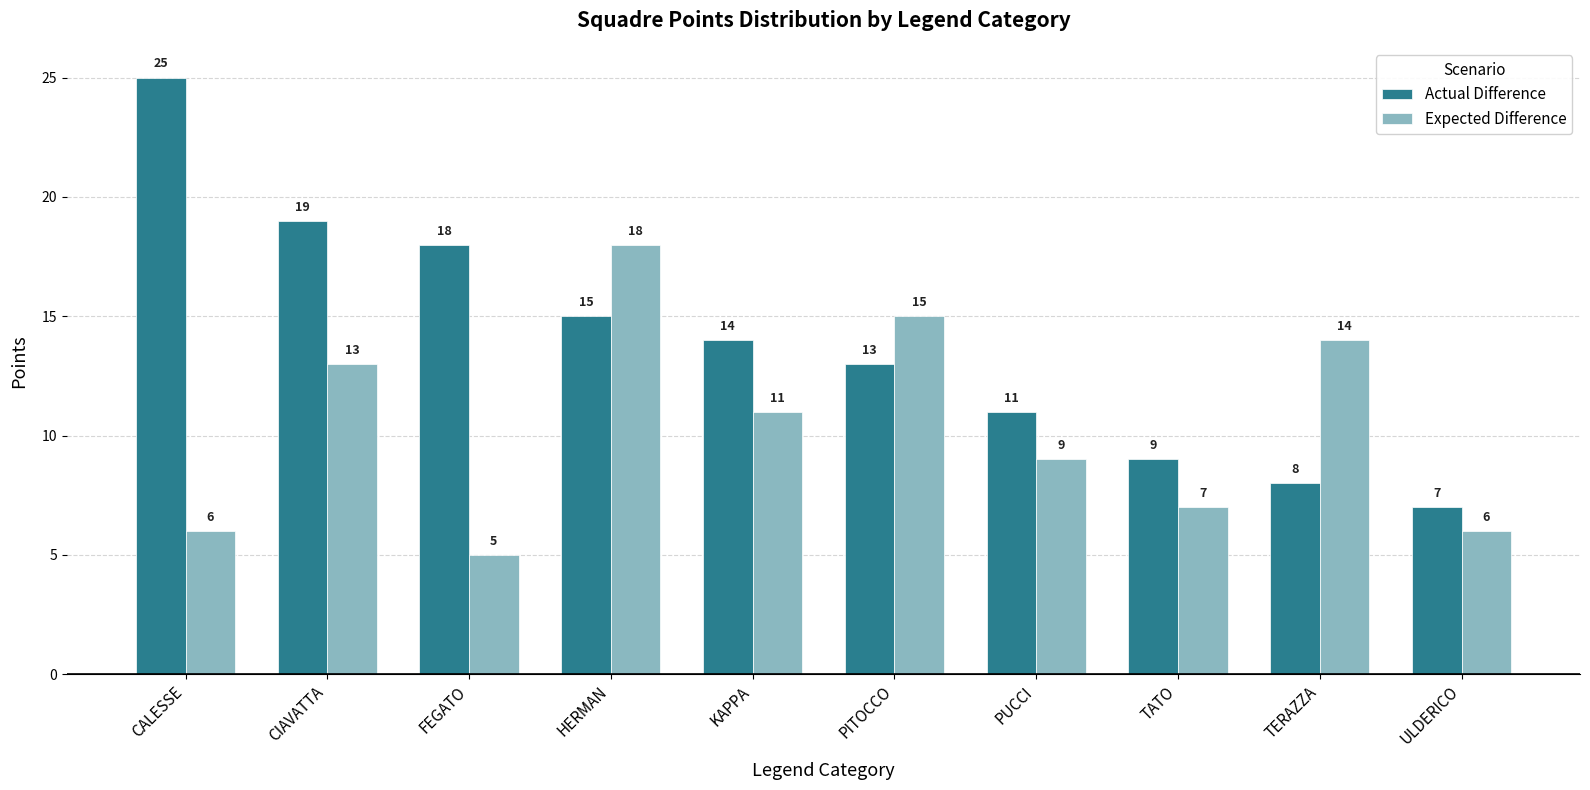

What is the sum of the Expected Difference values at TERAZZA and HERMAN?

32